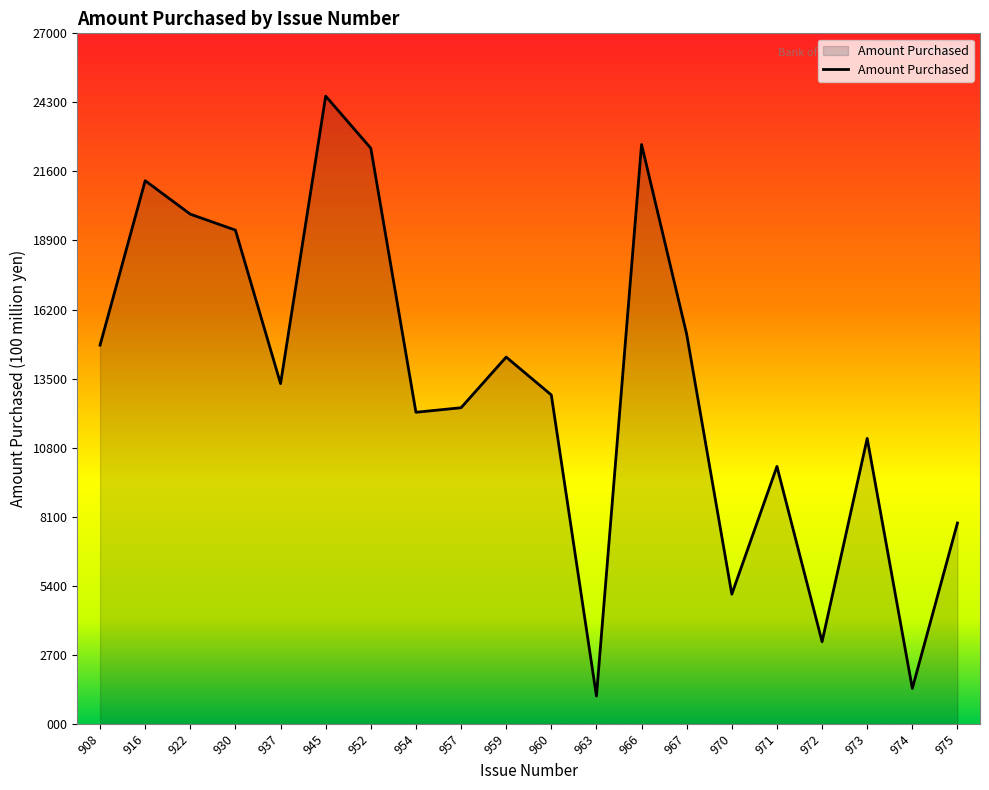

What is the difference between the maximum and minimum values?

23437